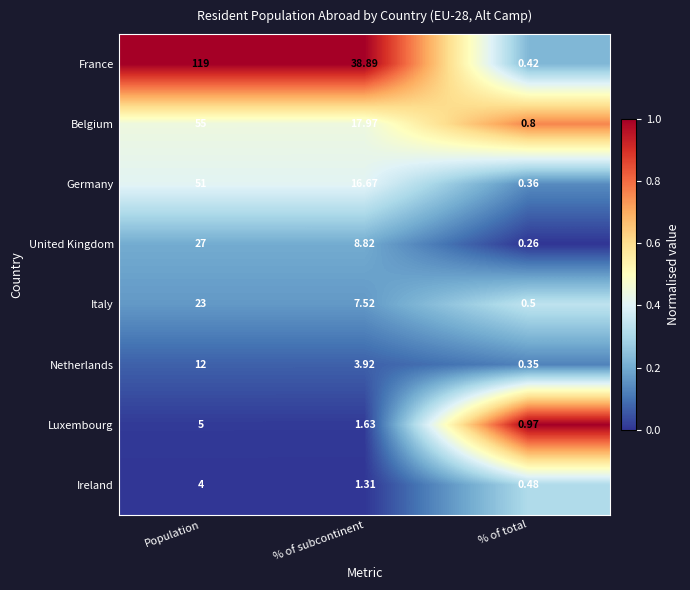

Rank the series by their maximum value, from highest to lowest.

France, Belgium, Germany, United Kingdom, Italy, Netherlands, Luxembourg, Ireland